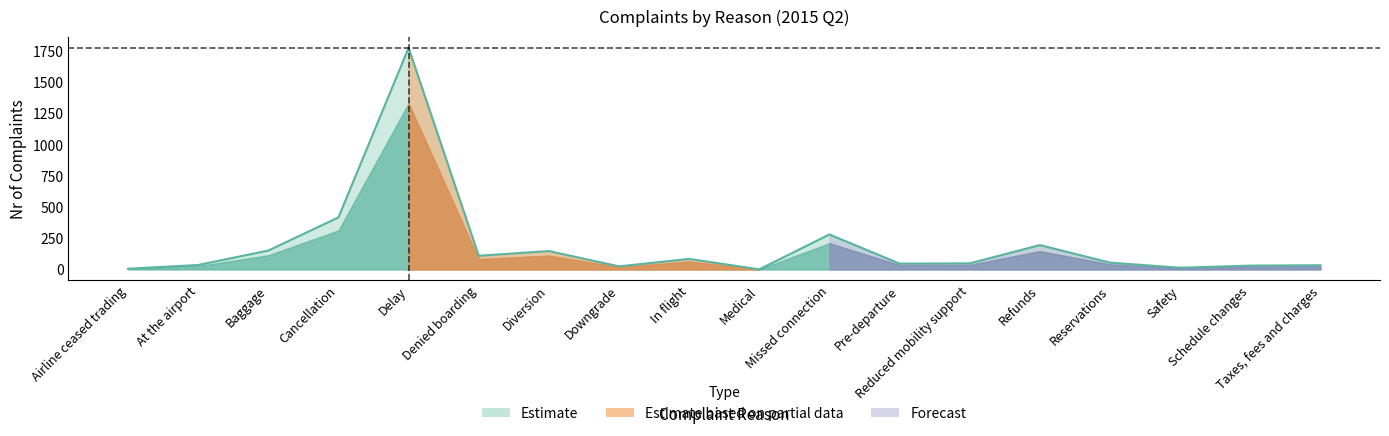

List the labels in order of value, smallest first.

Medical, Airline ceased trading, Safety, Downgrade, Schedule changes, Taxes, fees and charges, At the airport, Pre-departure, Reduced mobility support, Reservations, In flight, Denied boarding, Diversion, Baggage, Refunds, Missed connection, Cancellation, Delay